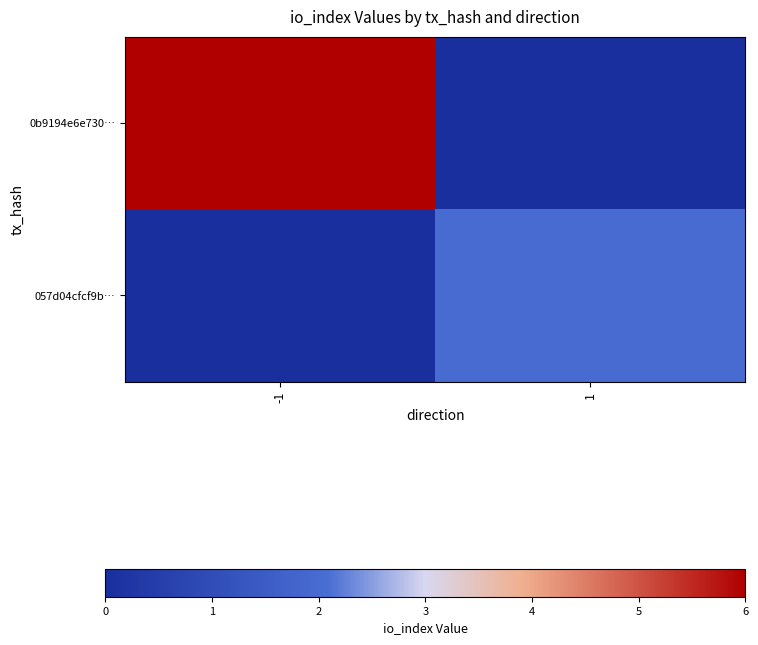

Which series changed the most between -1 and 1?

0b9194e6e730…